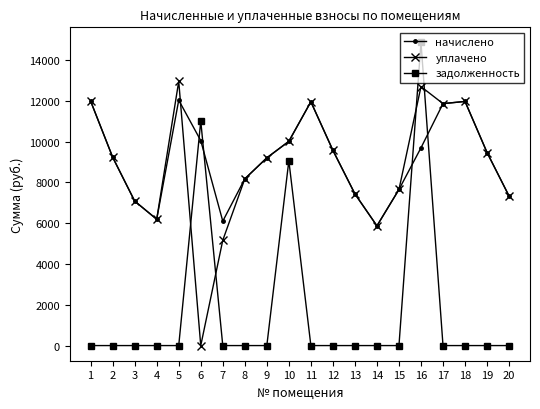

Which series has the largest range (max minus min)?

задолженность